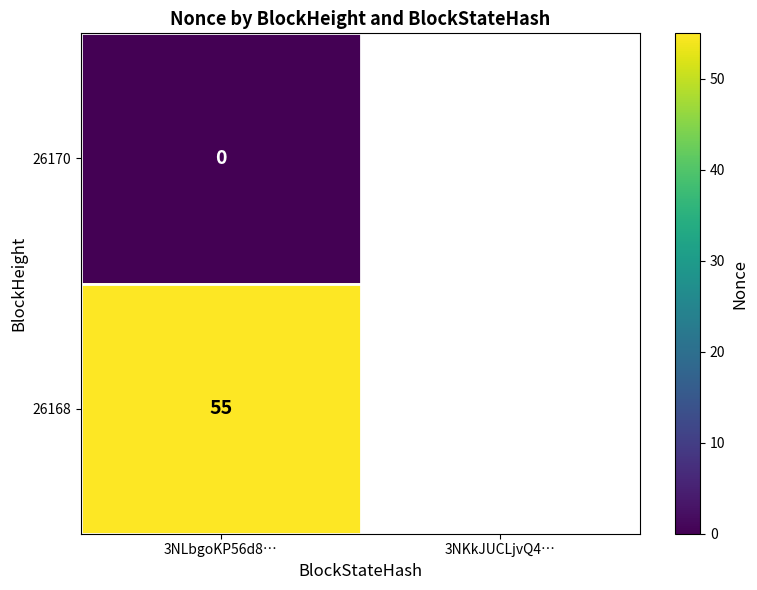

List the labels in order of 26168 value, largest first.

0, 1